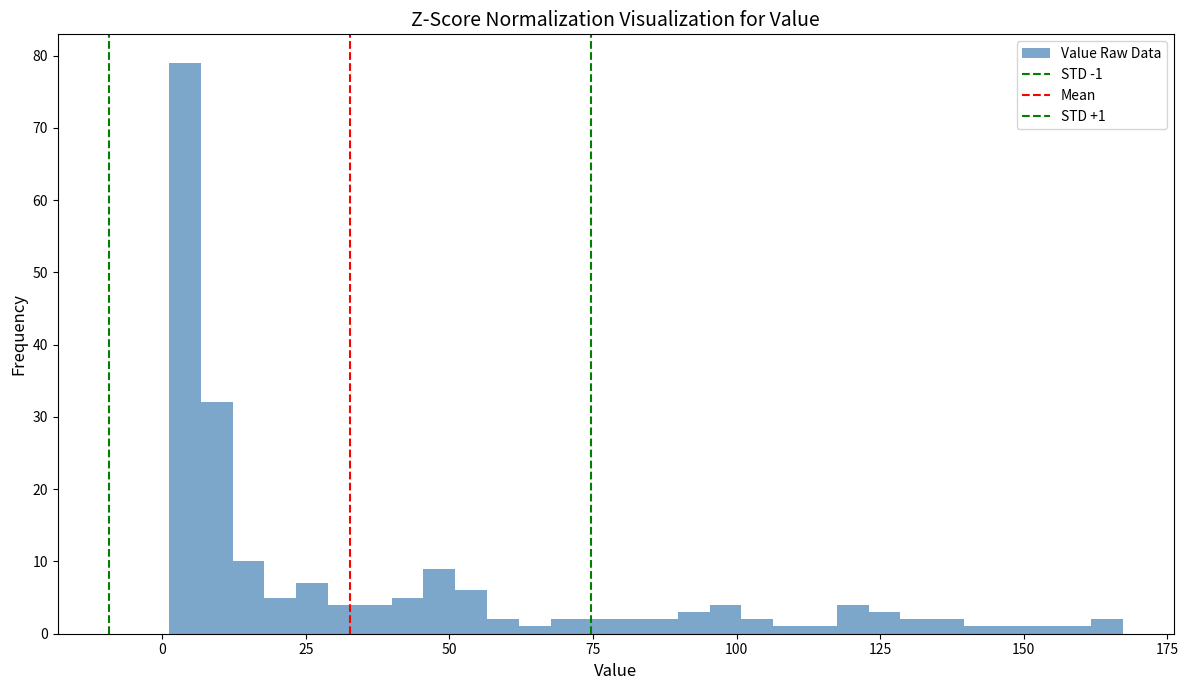

Around what value on the x-axis is the tallest bar? Give the approximate position of its centre, as read against the axis.

5